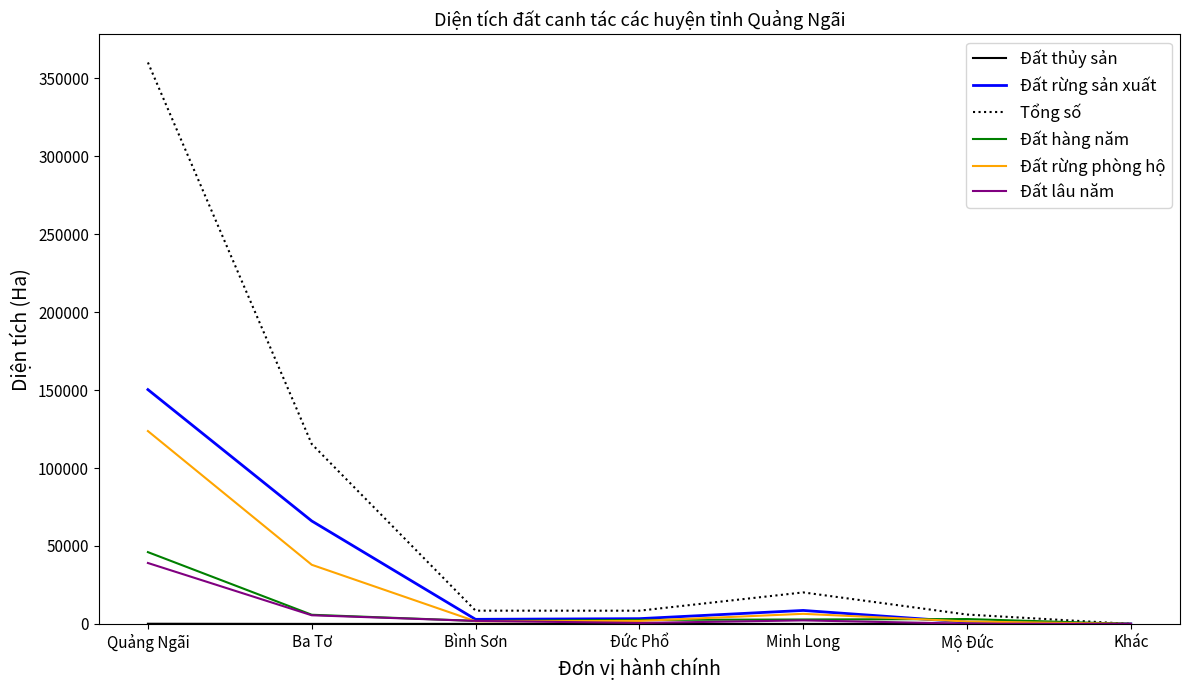

Which series changed the most between Quảng Ngãi and Mộ Đức?

Tổng số